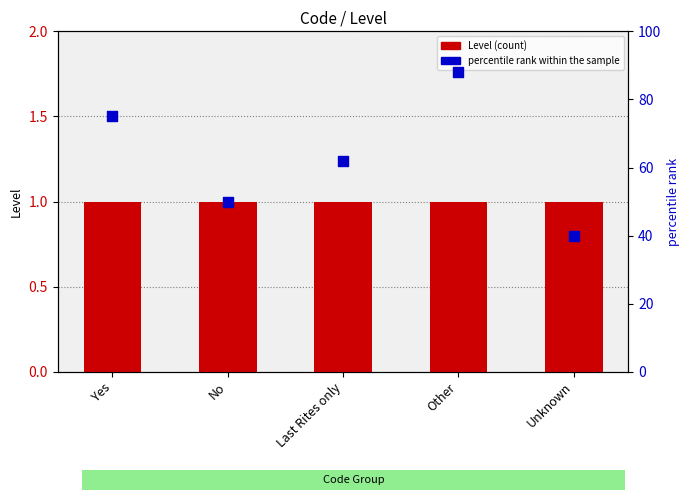

Which series contains the lowest Y value?

Level (count)